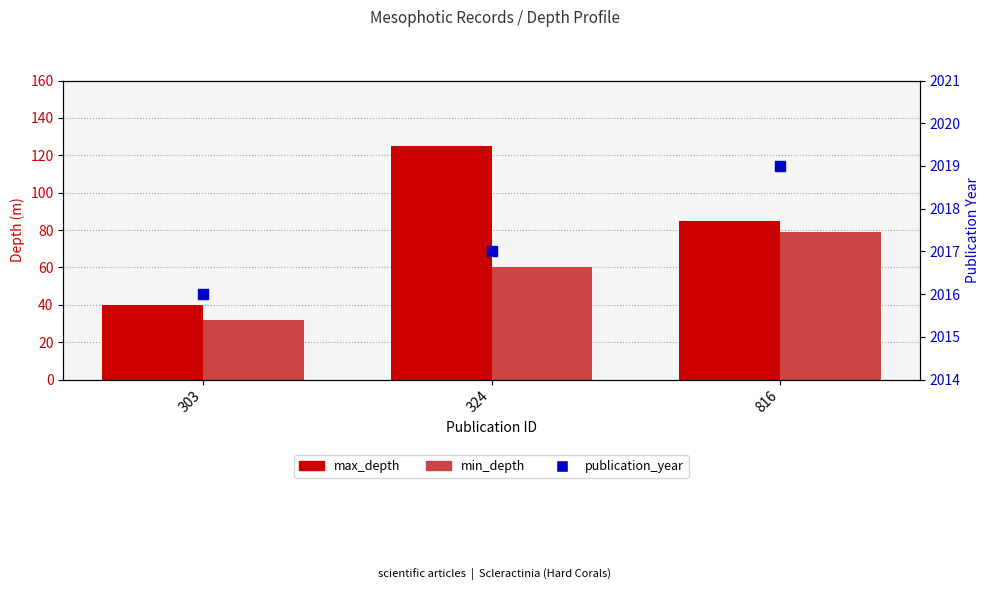

What is the total value across all series at 324?

2202